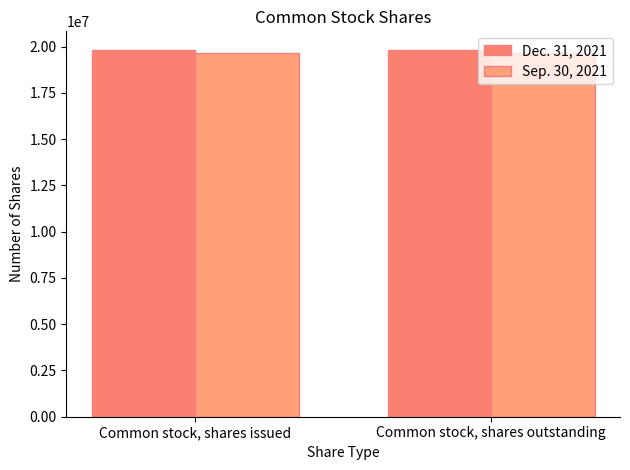

The Sep. 30, 2021 series shows 19672050 at Common stock, shares outstanding. True or false?

True